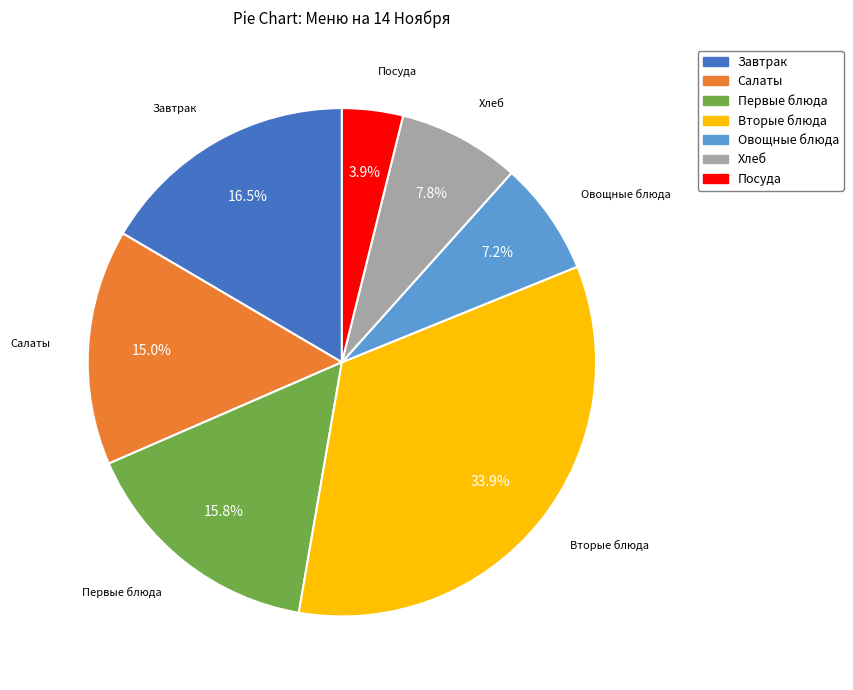

Which category has the smallest portion of the pie?

Посуда